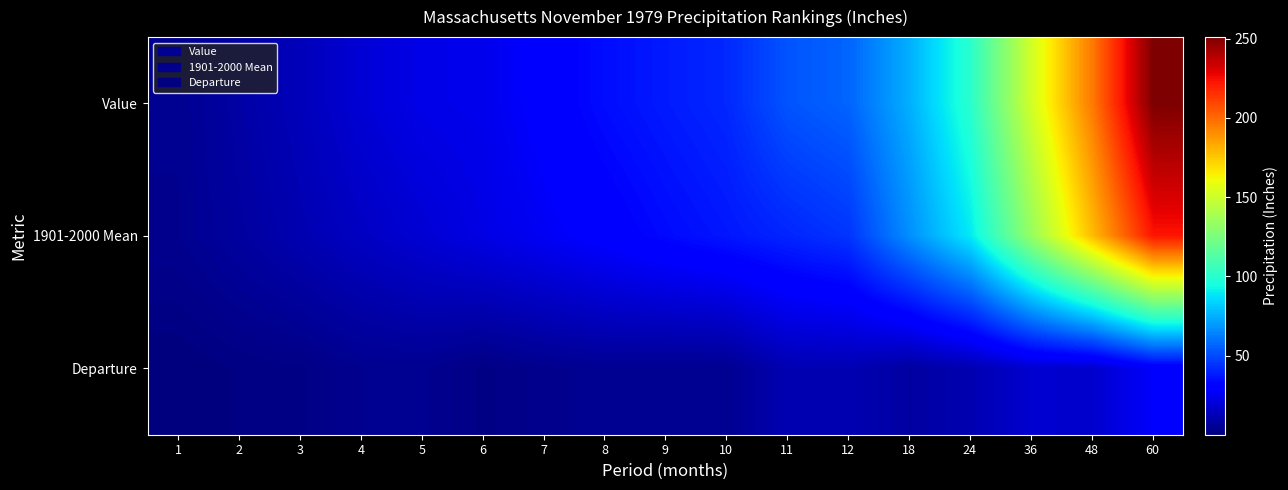

Reading left to right, list all the values displayed in this chart.

Value: 1=4.2	2=8.8	3=13.2	4=19.3	5=23.2	6=24.3	7=29.7	8=34.7	9=38.2	10=41.5	11=52.4	12=56.4	18=75.0	24=100.7	36=151.7	48=196.1	60=251.0
1901-2000 Mean: 1=4.0	2=7.5	3=11.3	4=15.2	5=18.9	6=22.5	7=26.1	8=30.0	9=34.0	10=37.2	11=40.8	12=44.6	18=67.1	24=89.2	36=133.8	48=178.4	60=223.1
Departure: 1=0.1	2=1.3	3=1.9	4=4.1	5=4.3	6=1.8	7=3.6	8=4.7	9=4.2	10=4.3	11=11.6	12=11.8	18=7.9	24=11.4	36=17.9	48=17.6	60=27.9